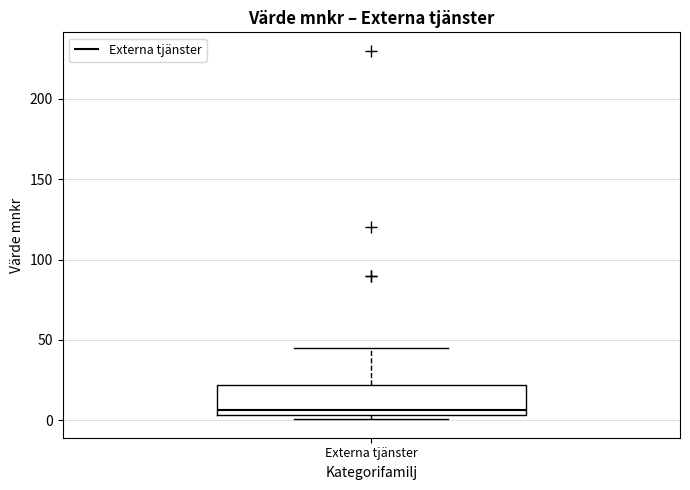

Read this box plot against the y-axis: the position of the median line, the range covered by the box, and the ends of both whiskers. The values are not printed on the chart, so give them approximately, as read against the axis.

median 5 (just above the box's lower edge), box 5 to 20, whiskers 0 to 45